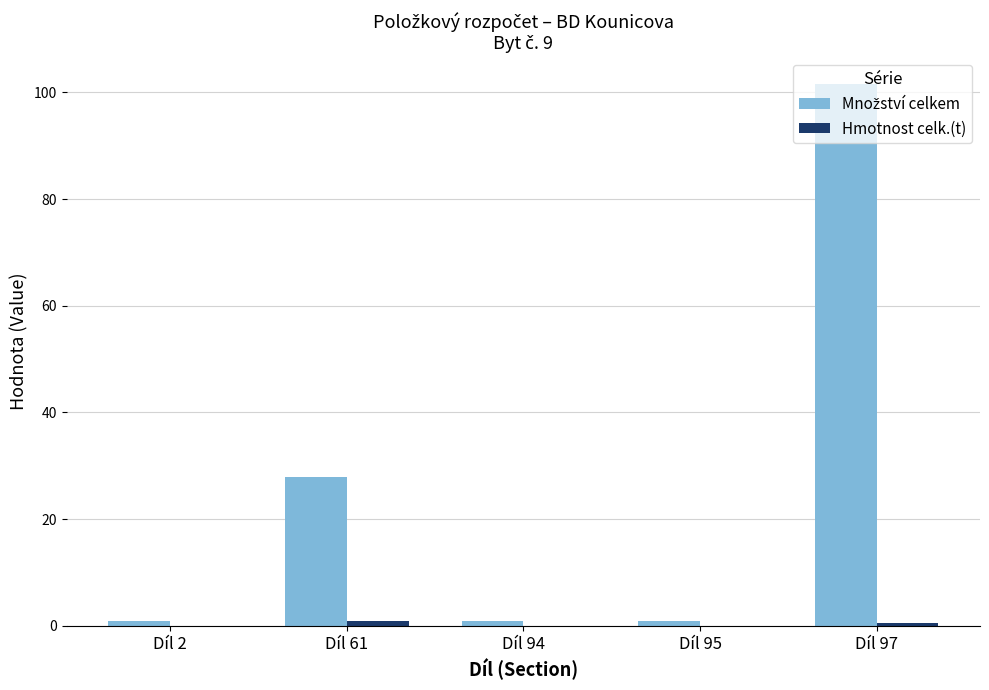

How many groups of bars are there?

5